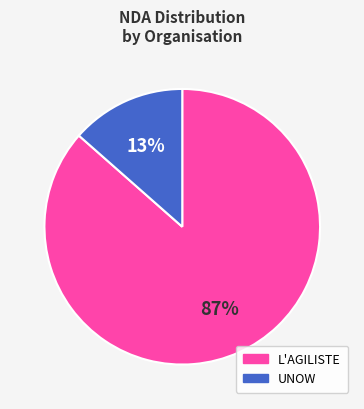

What percentage is the L'AGILISTE slice, to the nearest percent?

87%